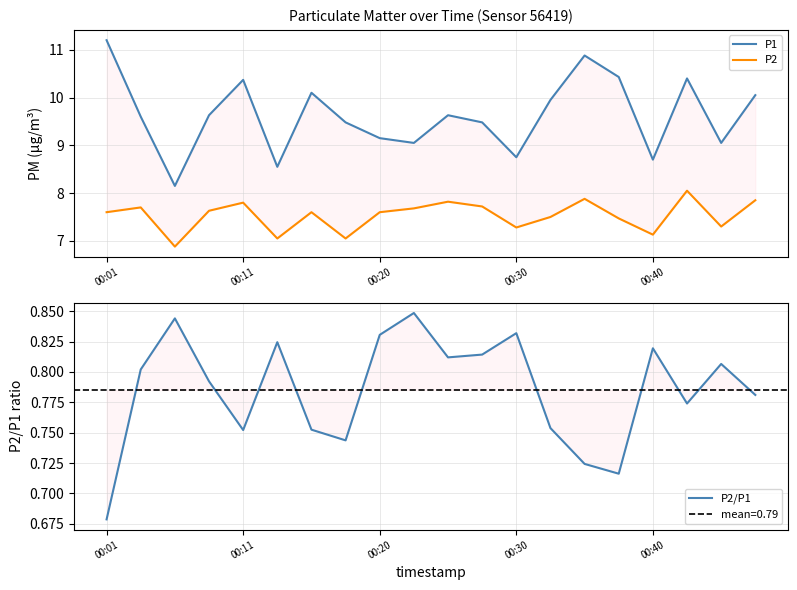

Reading right to left, what are all the values shown in this chart?

P1: 10.1	9.1	10.4	8.7	10.4	10.9	9.9	8.8	9.5	9.6	9.1	9.2	9.5	10.1	8.6	10.4	9.6	8.2	9.6	11.2
P2: 7.8	7.3	8.1	7.1	7.5	7.9	7.5	7.3	7.7	7.8	7.7	7.6	7.0	7.6	7.0	7.8	7.6	6.9	7.7	7.6
P2/P1: 0.8	0.8	0.8	0.8	0.7	0.7	0.8	0.8	0.8	0.8	0.8	0.8	0.7	0.8	0.8	0.8	0.8	0.8	0.8	0.7